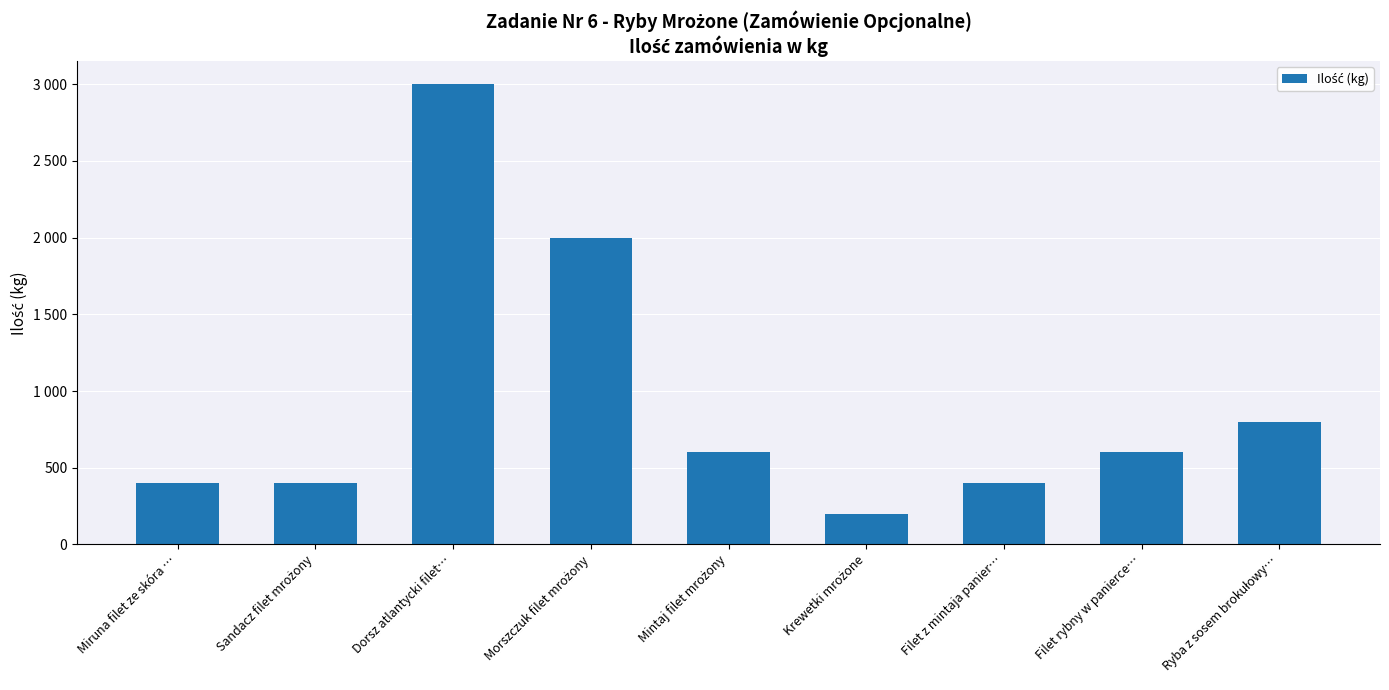

Rank the categories by value from lowest to highest.

Krewetki mrożone, Miruna filet ze skóra …, Sandacz filet mrożony, Filet z mintaja panier…, Mintaj filet mrożony, Filet rybny w panierce…, Ryba z sosem brokułowy…, Morszczuk filet mrożony, Dorsz atlantycki filet…